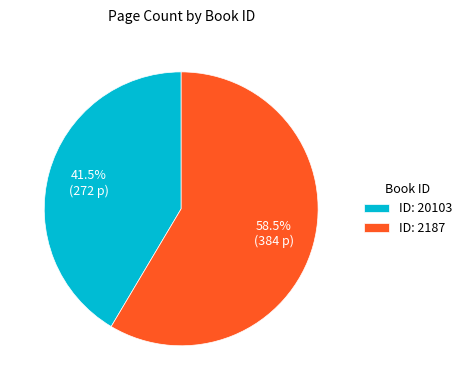

What portion of the pie excludes ID: 20103?

58.5%